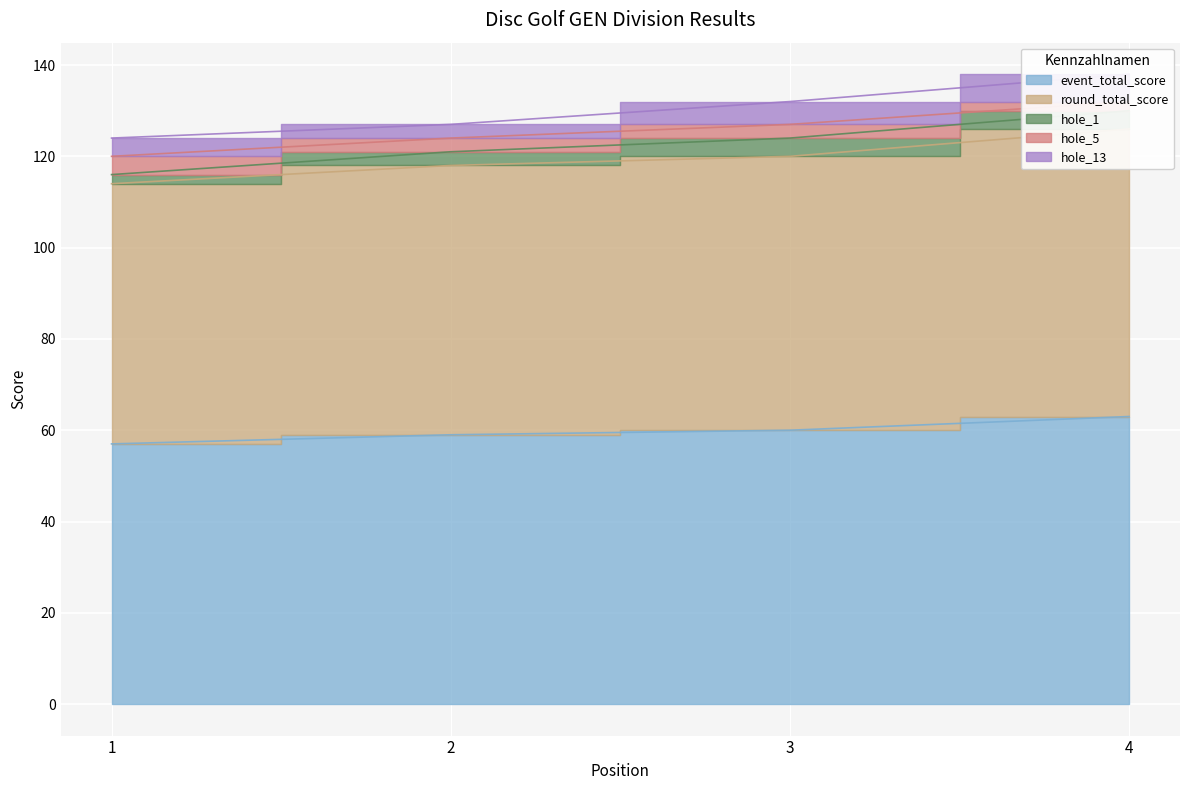

At which category does the chart reach its minimum across all series?

1